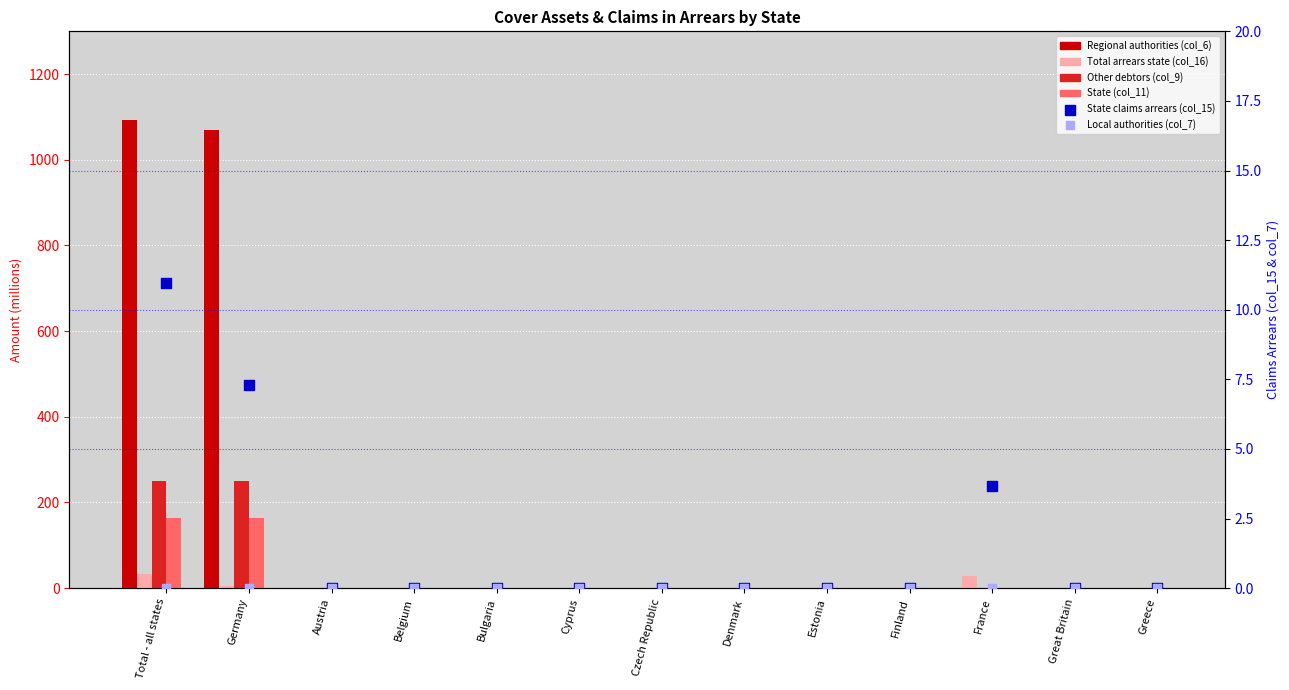

Which series has the widest spread of Y values?

Regional authorities (col_6)